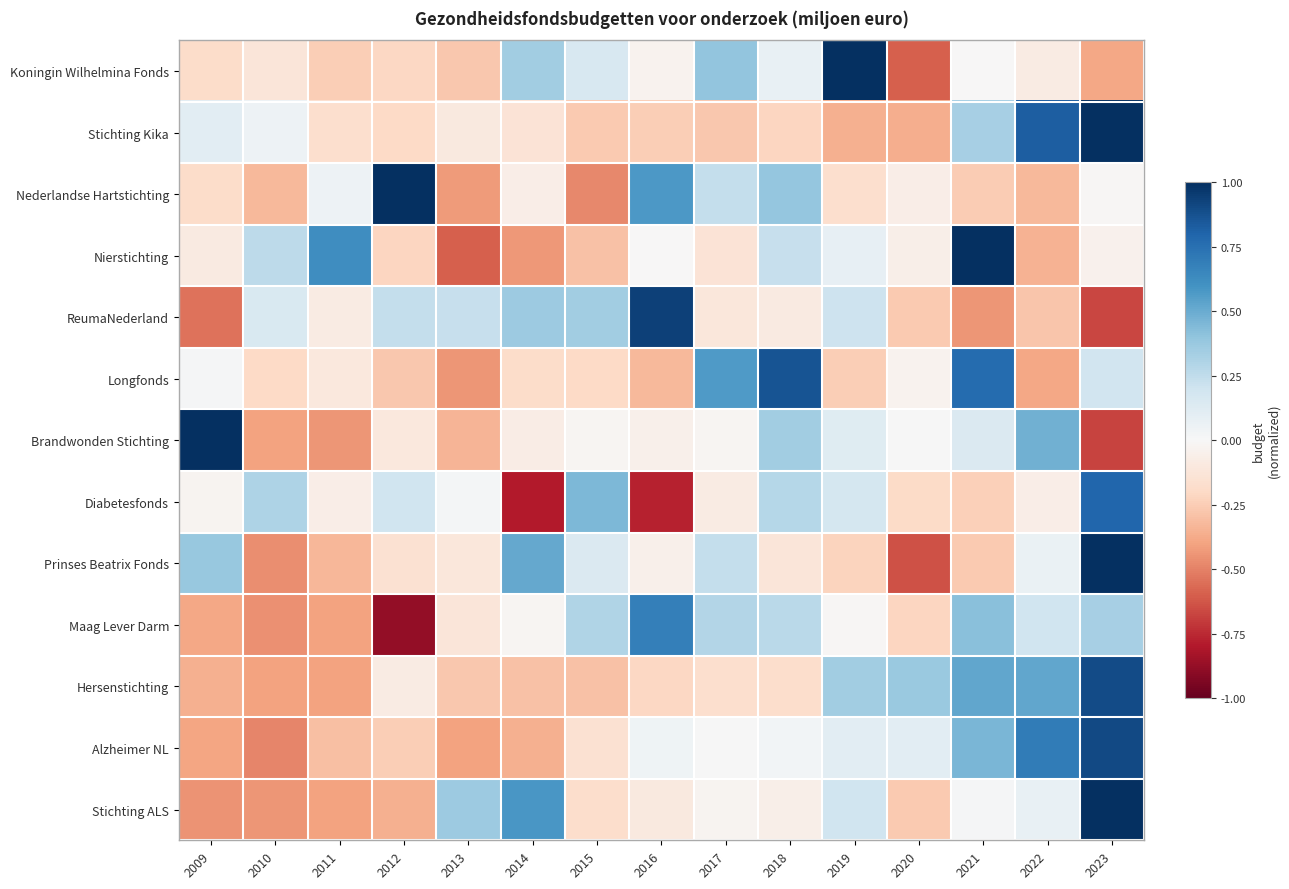

Which category has the lowest value across all series?

2012